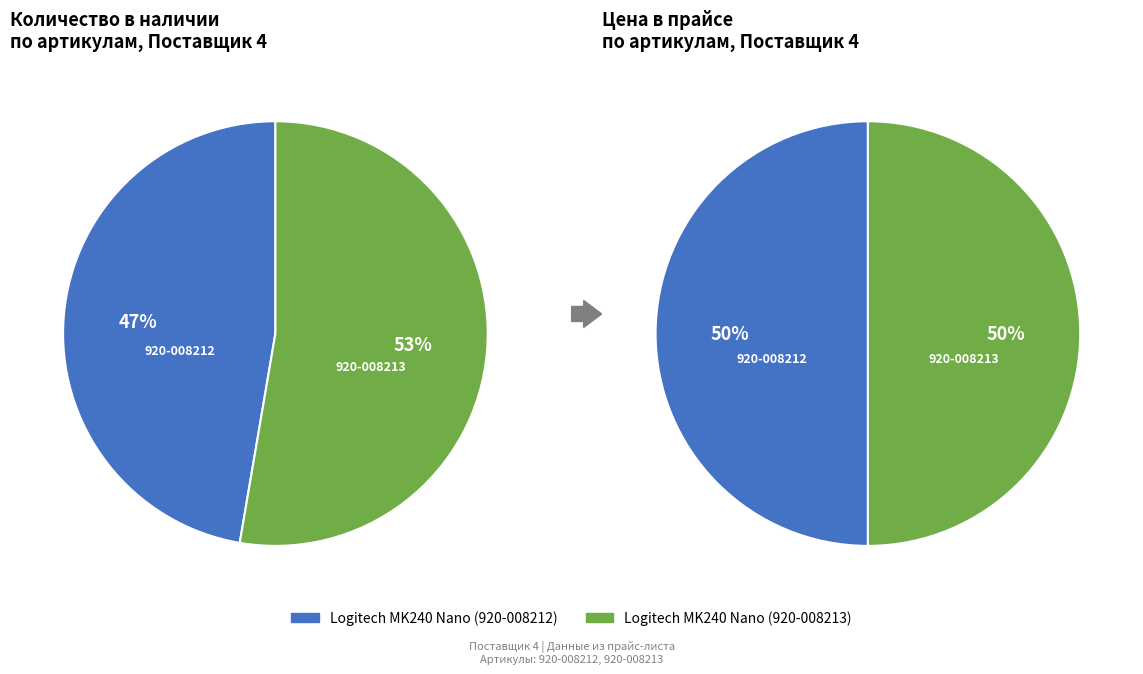

Is it true that Logitech MK240 Nano (920-008212) is 60% of the pie?

False